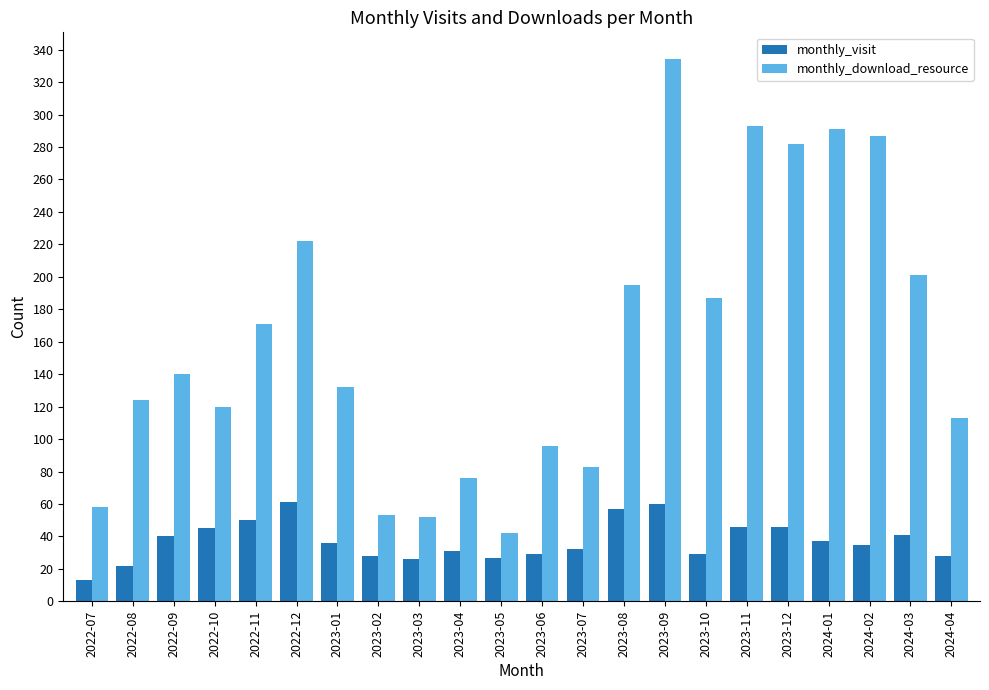

Which series has the largest total across all categories?

monthly_download_resource